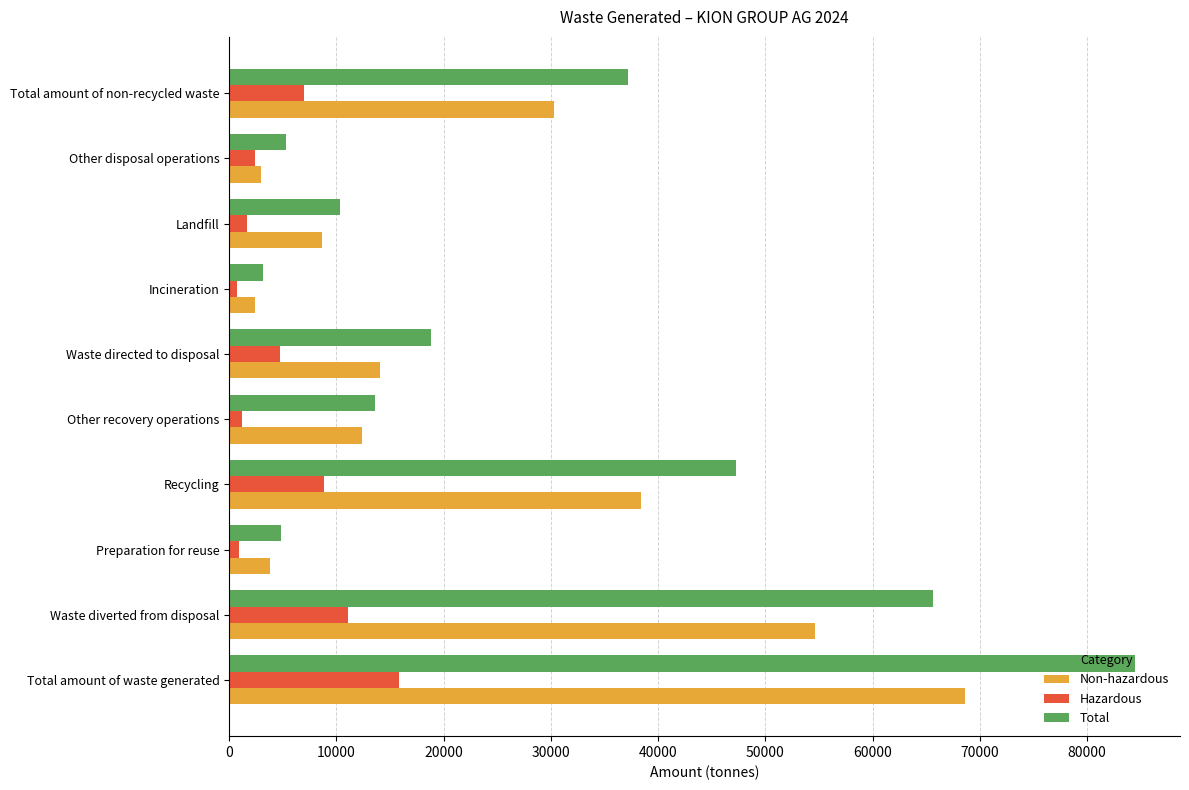

List the series in order of their peak value, highest first.

Total, Non-hazardous, Hazardous